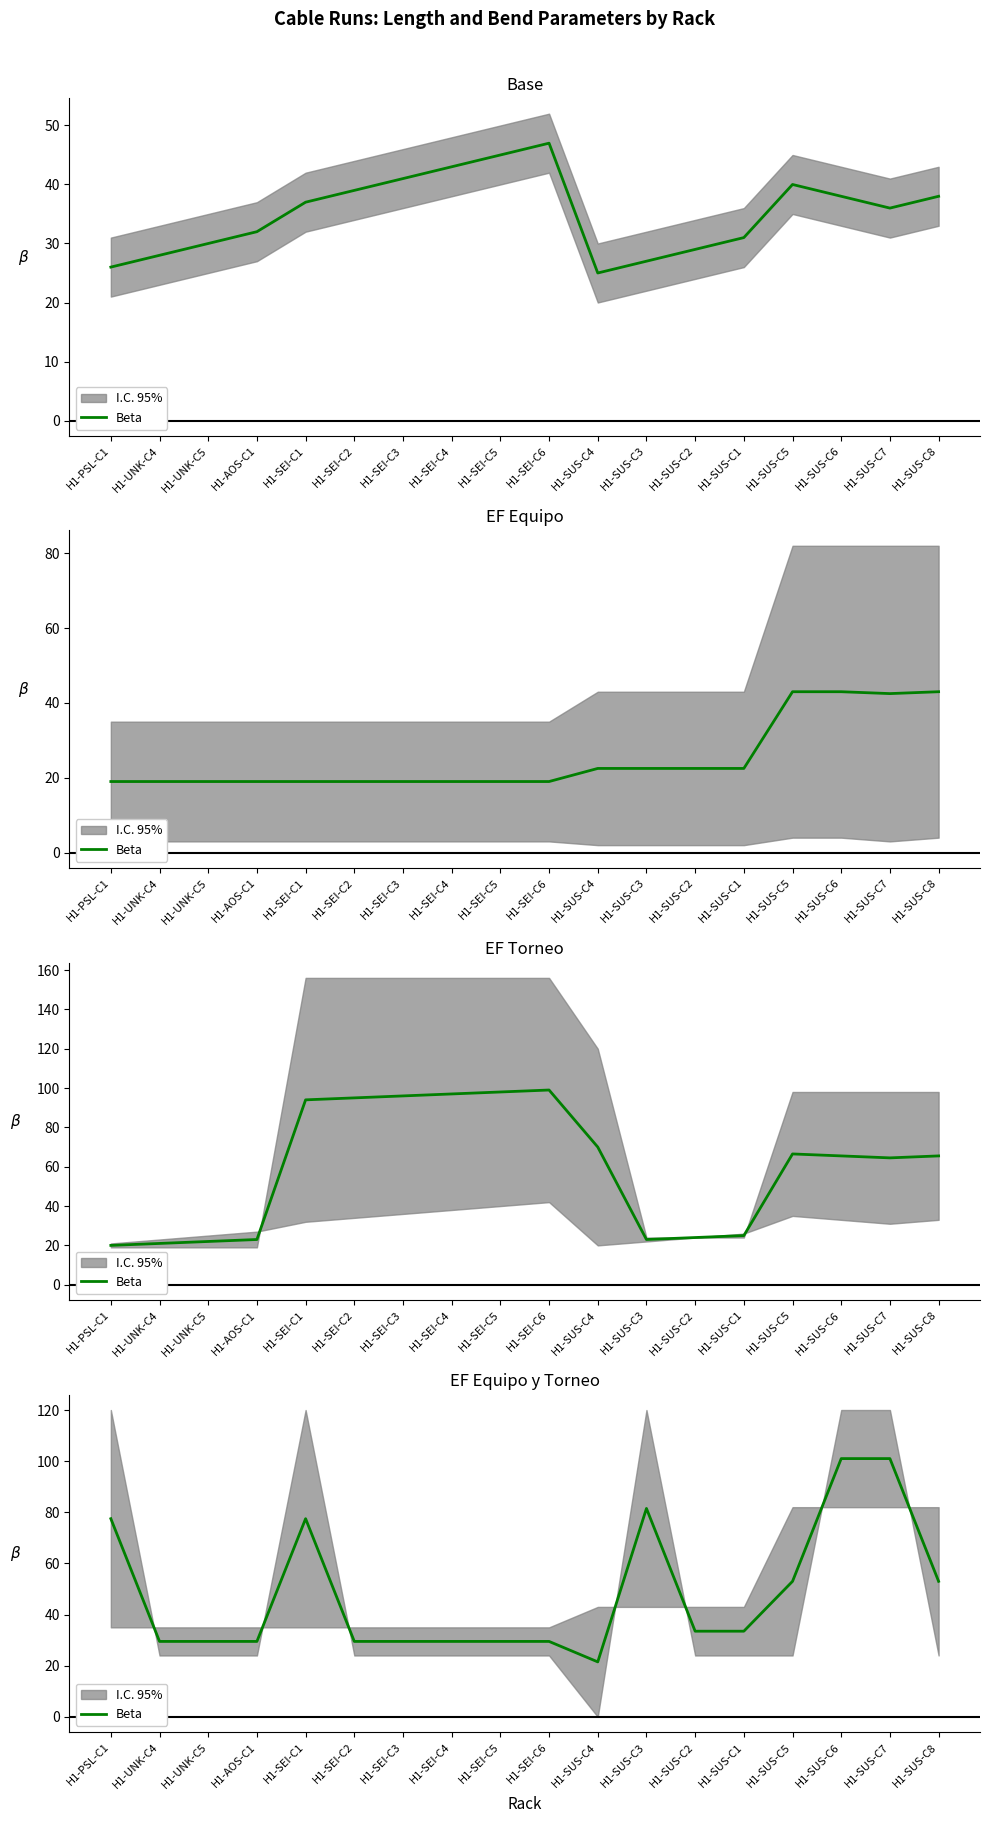

At which category does the data reach its first local valley?

H1-SUS-C4